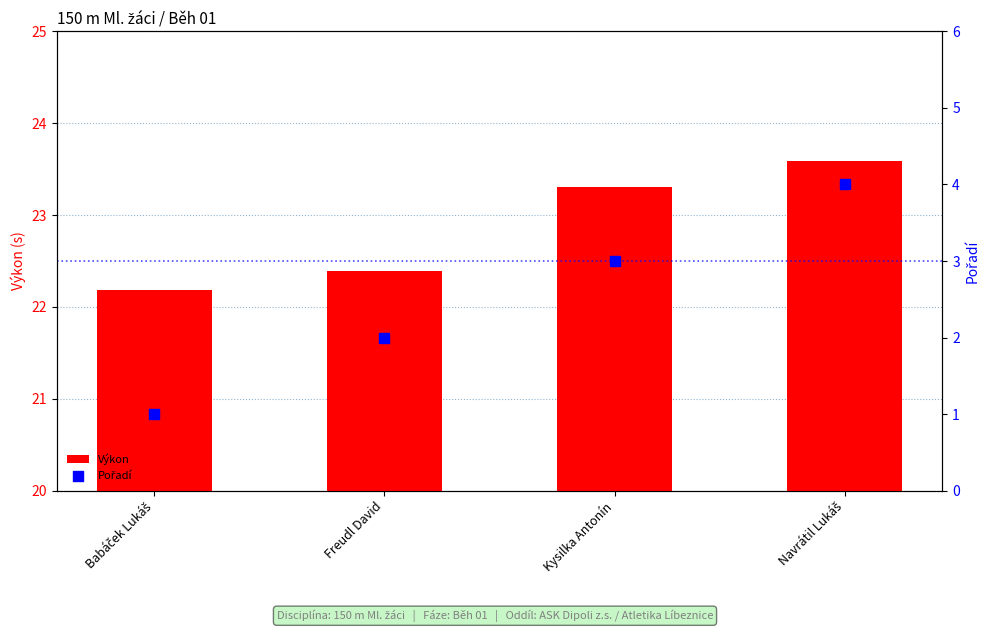

Is the value of Pořadí at Navrátil Lukáš greater than the value of Výkon at Freudl David?

No